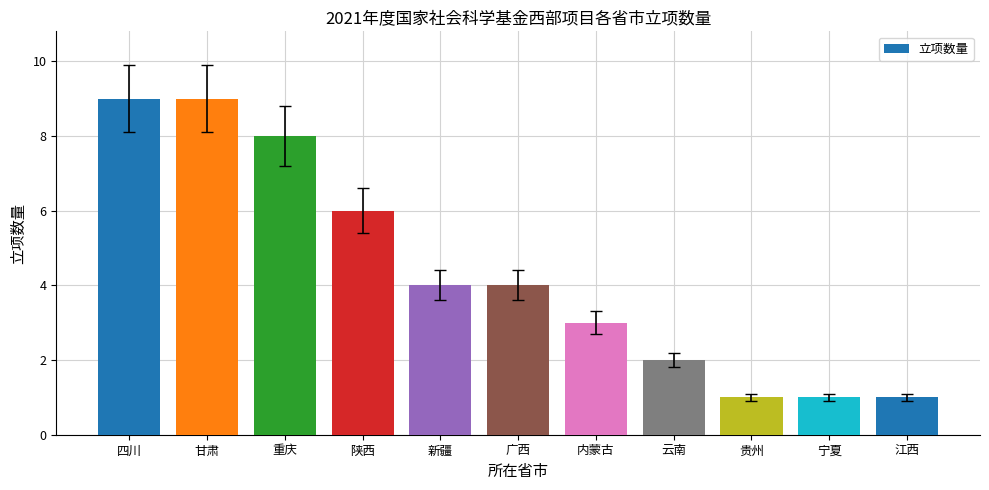

The value at 云南 is 1. True or false?

False